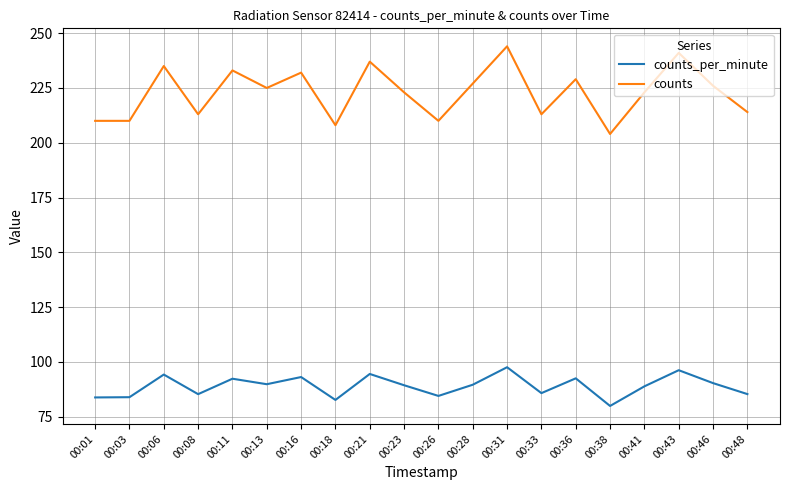

Between 00:03 and 00:13, which series saw the biggest shift?

counts